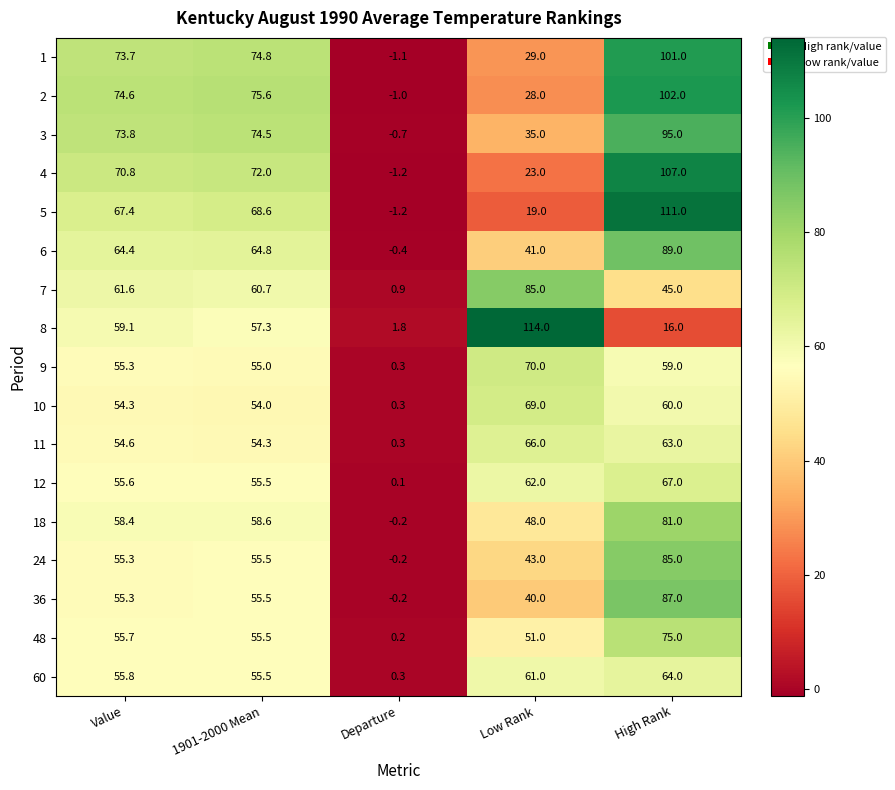

Count the number of data series in this chart.

17